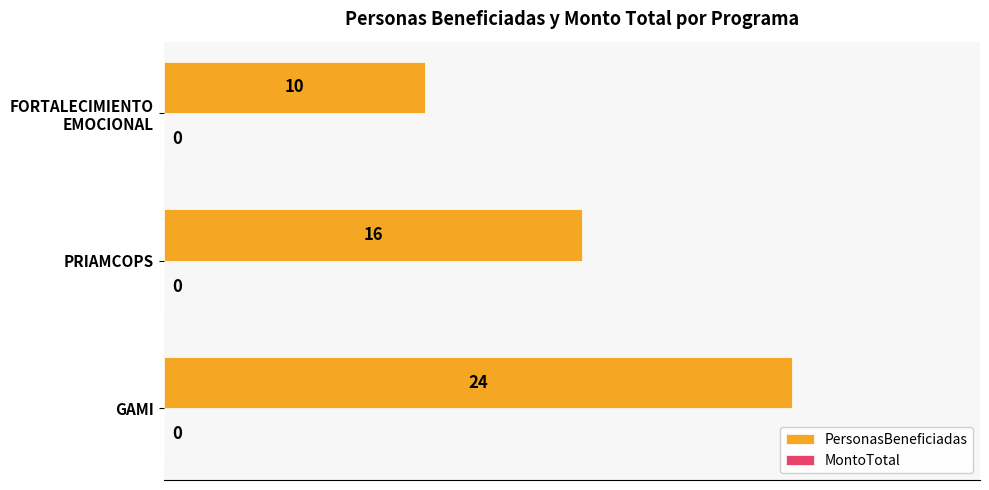

What is the average value?

17